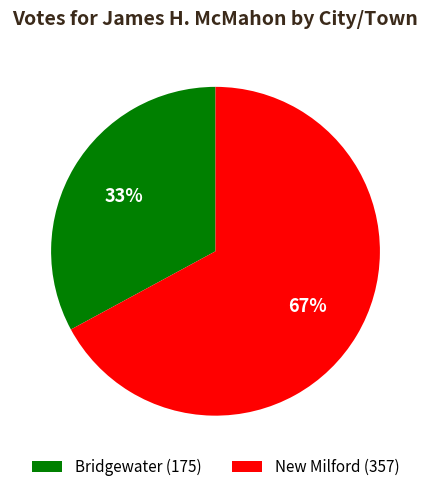

True or false: Bridgewater accounts for 33% of the total.

True